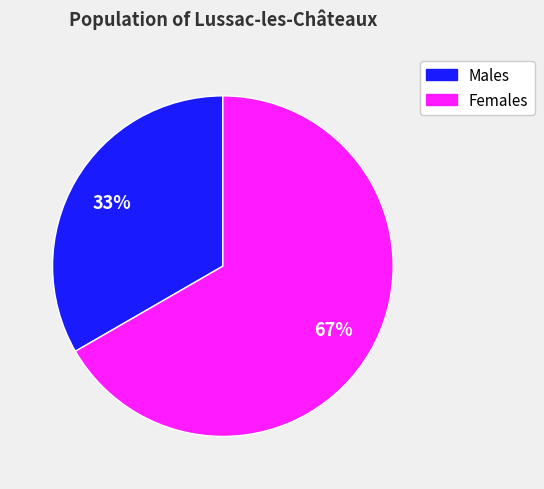

To the nearest percent, what is the average slice percentage?

50%